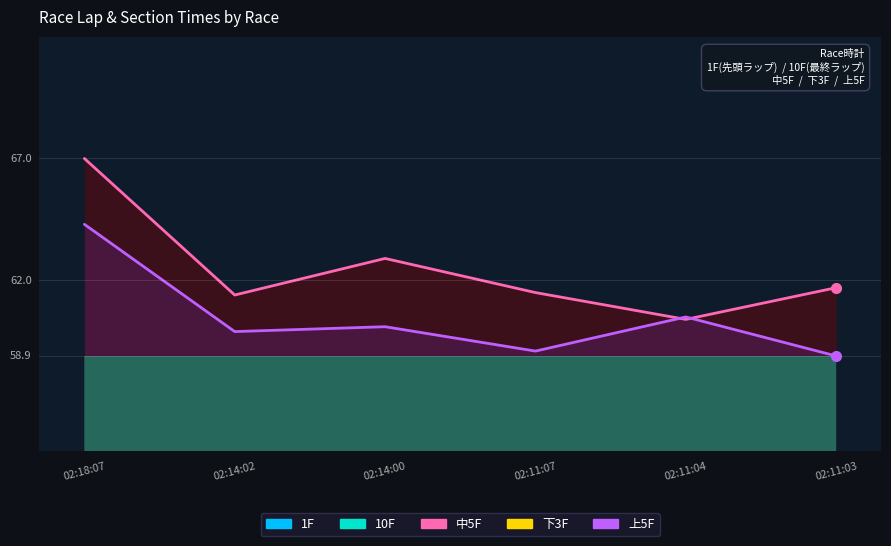

What is the highest value of the 下3F series?

37.7